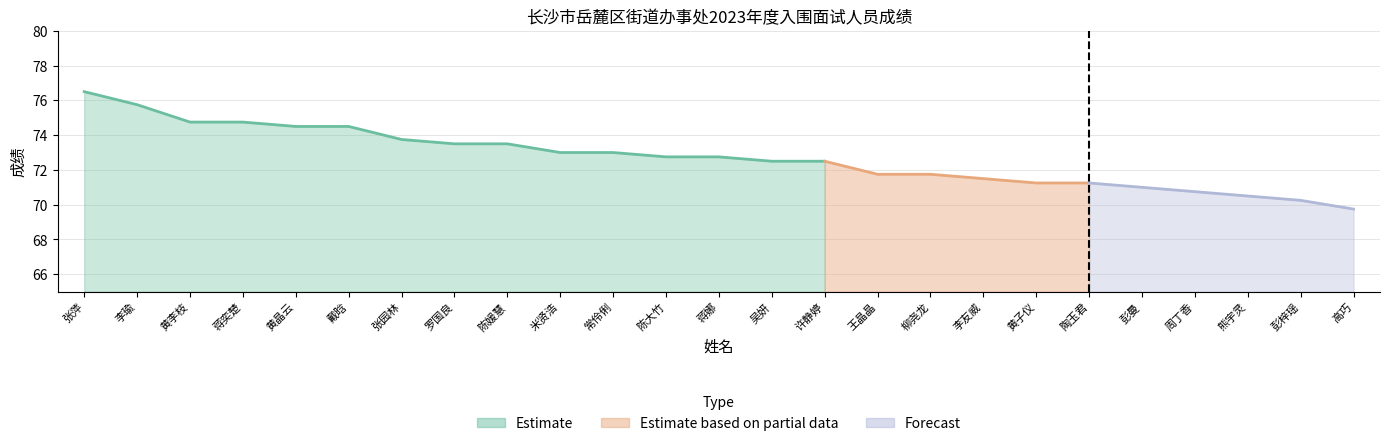

At how many categories does at least one series exceed 10?

25